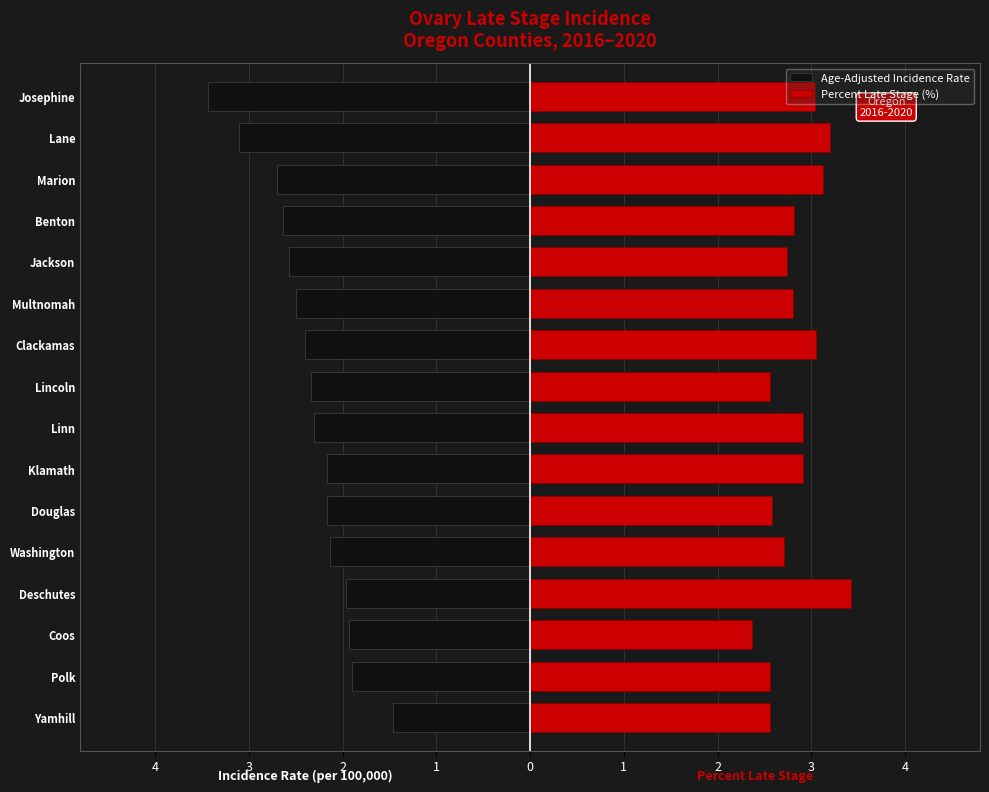

Are the bars grouped side by side (vs. stacked)?

Yes